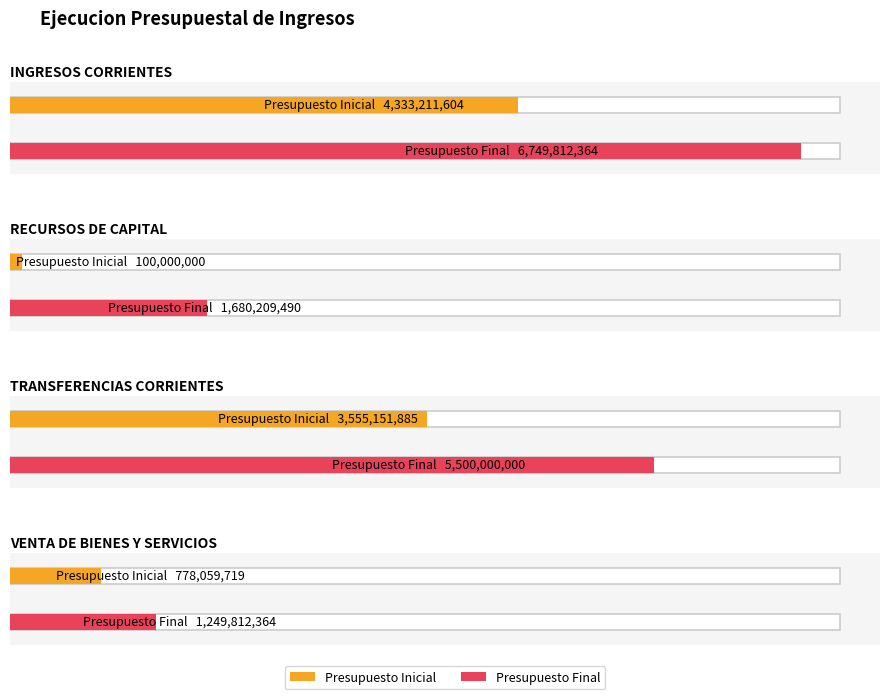

At which label does Presupuesto Final first exceed 5500000000?

INGRESOS CORRIENTES